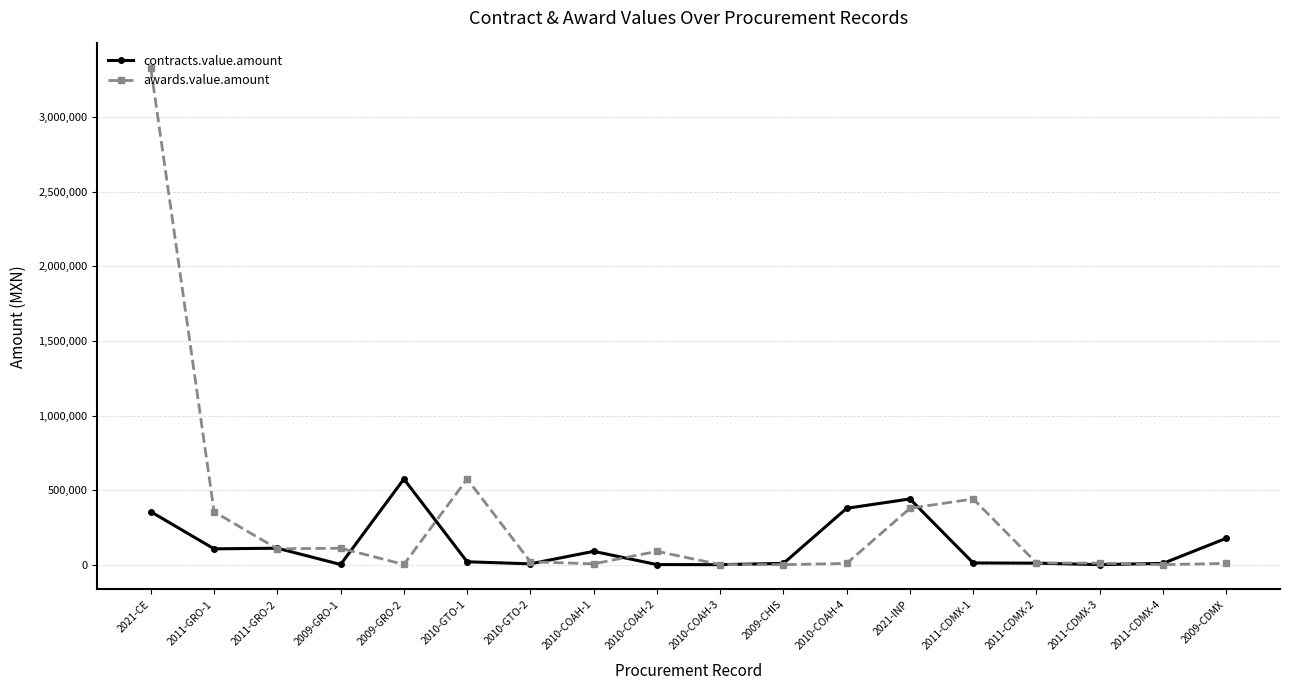

How many data points in contracts.value.amount are less than 21285?

9